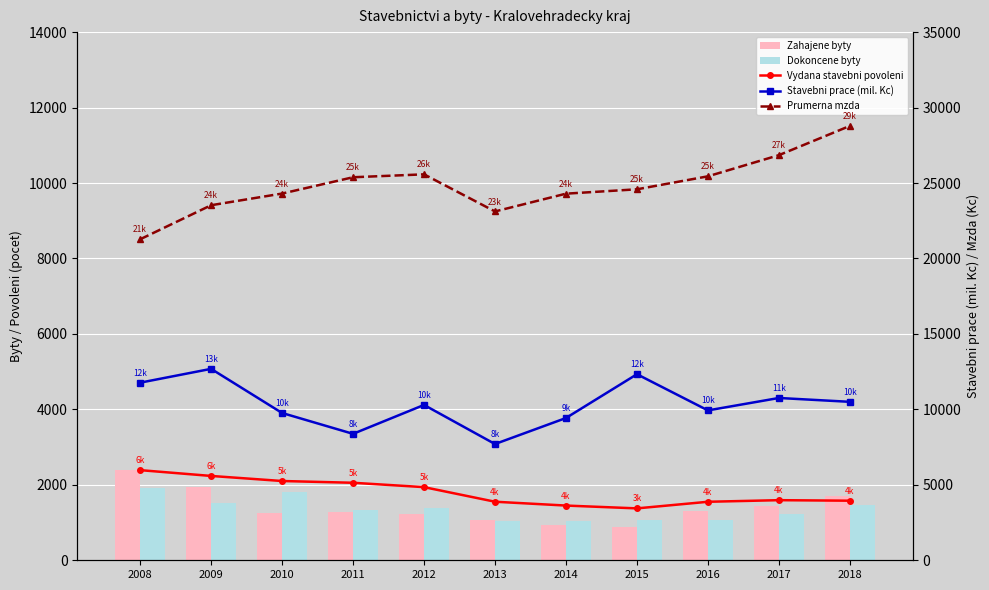

What are all the series names shown in the legend?

Zahajene byty, Dokoncene byty, Vydana stavebni povoleni, Stavebni prace (mil. Kc), Prumerna mzda